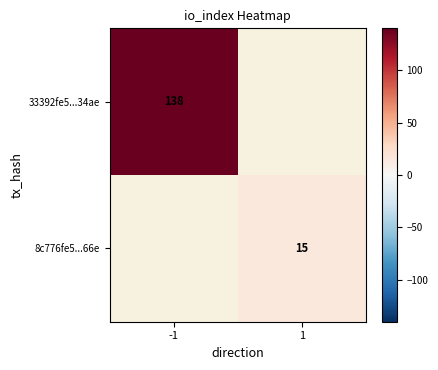

True or false: 8c776fe5...66e has a value of 15 at 1.

True